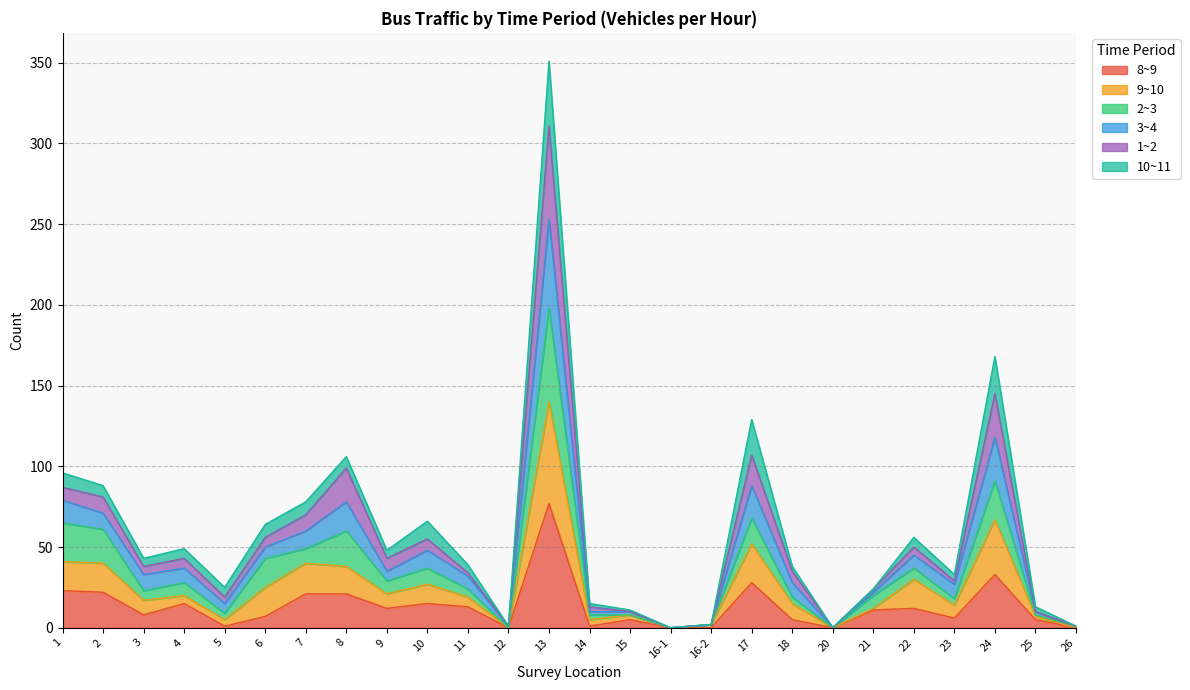

At which category is the sum across all series the highest?

13